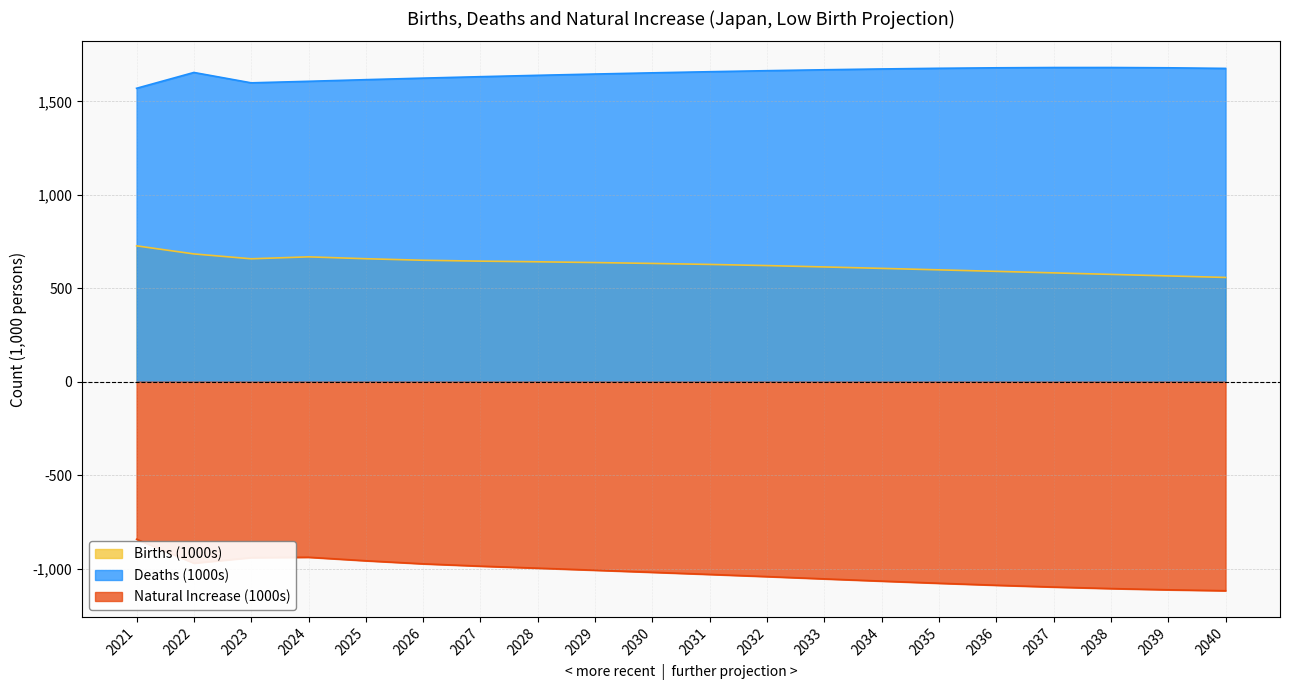

At which label is Births (1000s) closest to 642?

2028